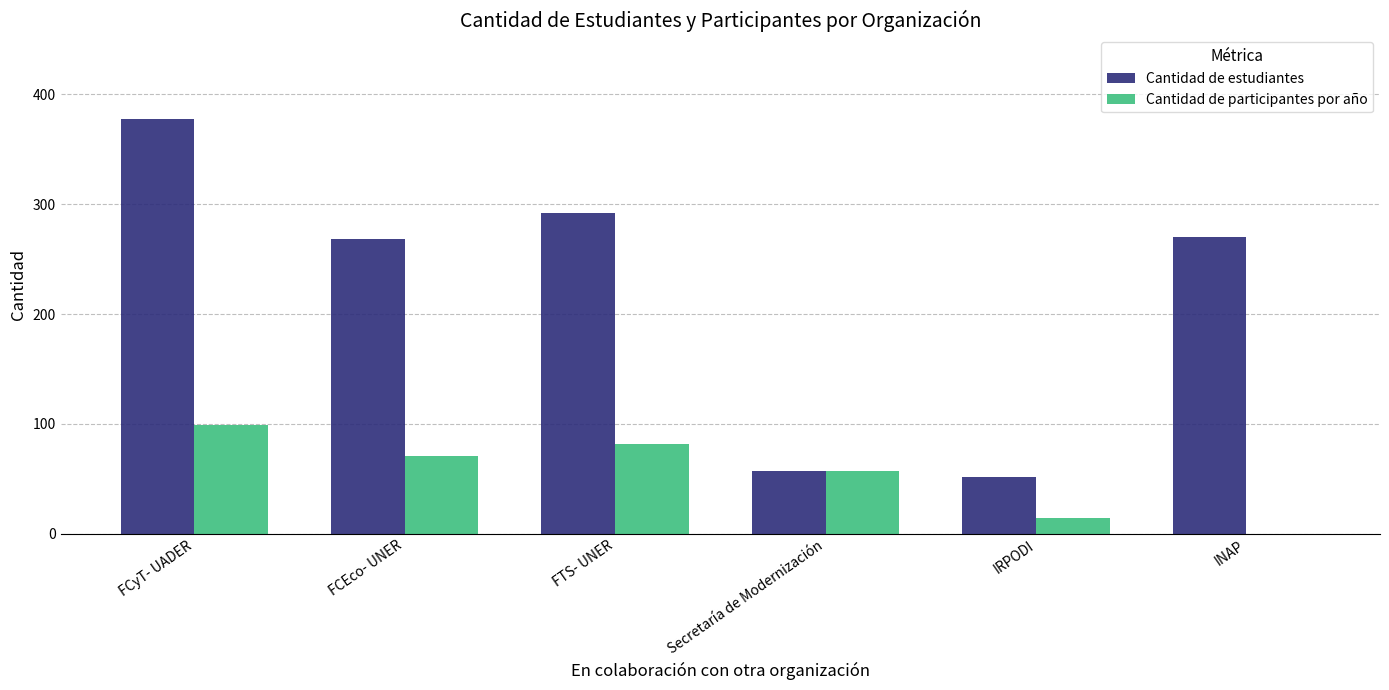

What is the sum of the Cantidad de estudiantes values at FCEco- UNER and Secretaría de Modernización?

325